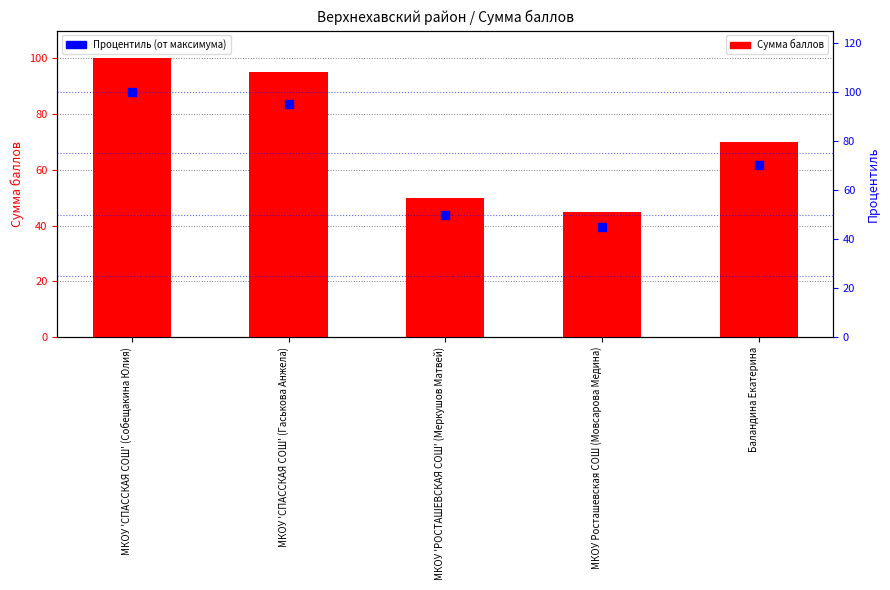

At which category is the sum across all series the highest?

МКОУ 'СПАССКАЯ СОШ' (Собещакина Юлия)